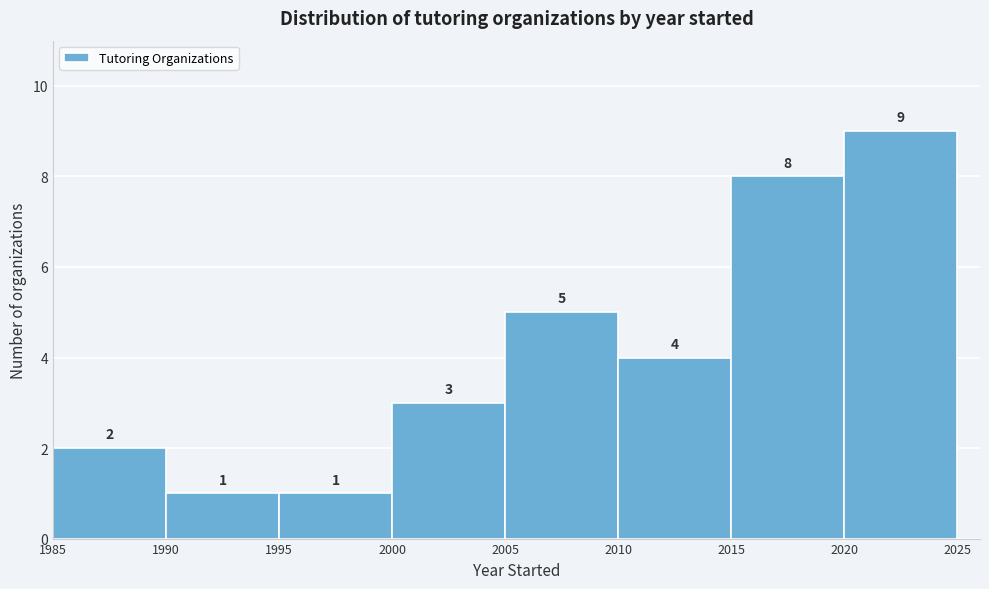

Reading left to right, transcribe all the data shown in this chart.

2	1	1	3	5	4	8	9